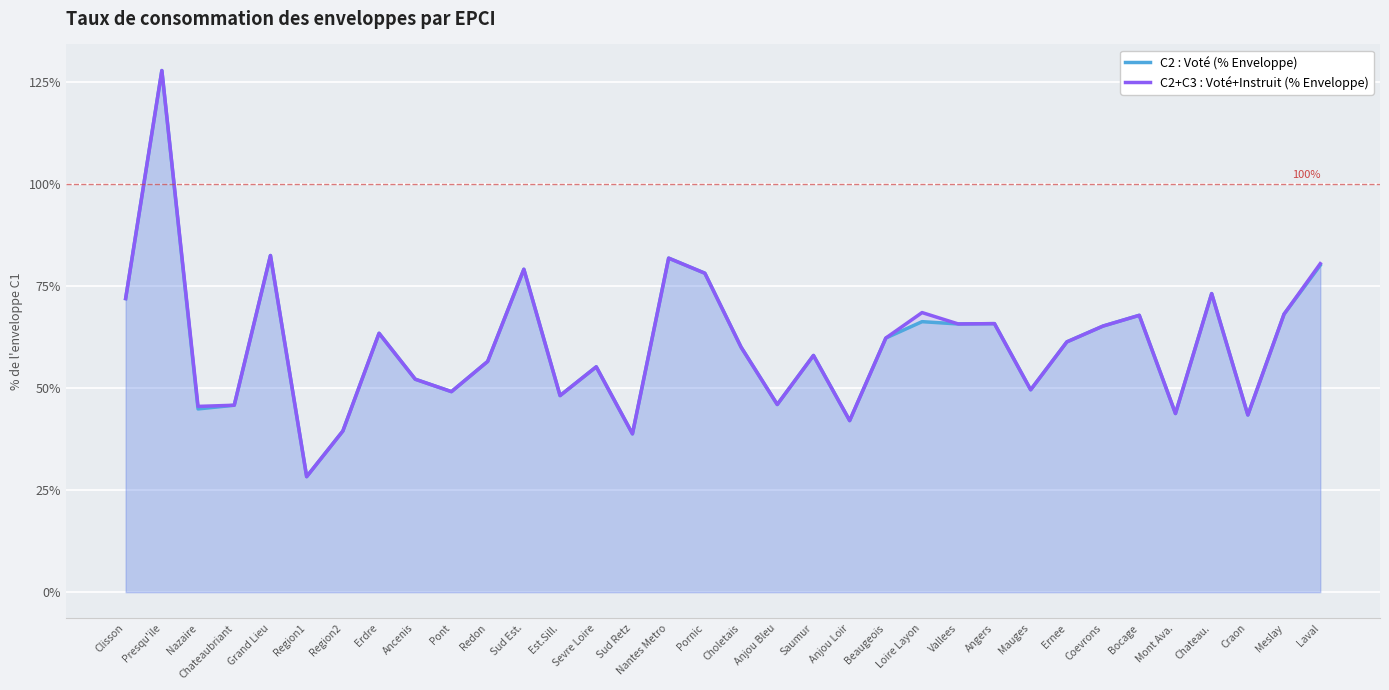

What is the greatest value displayed?

127.9